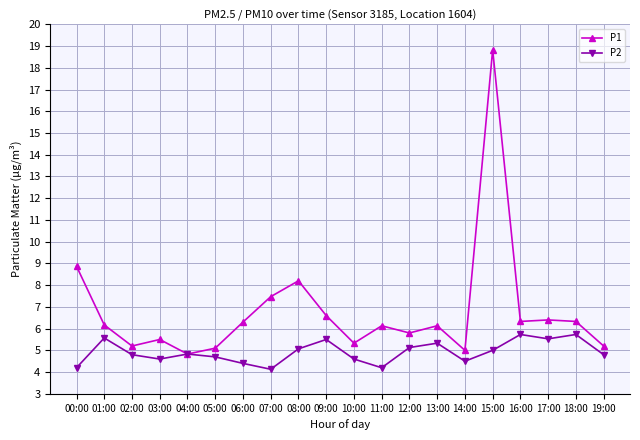

What is the spread (max minus min) of values at 14:00?

0.5